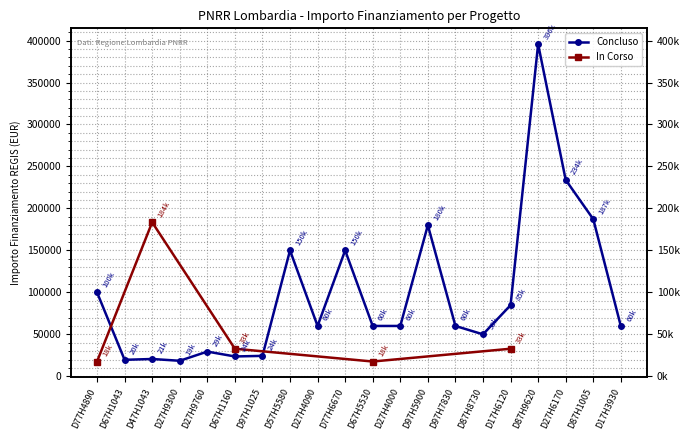

Is this an area chart (filled region under the line)?

No